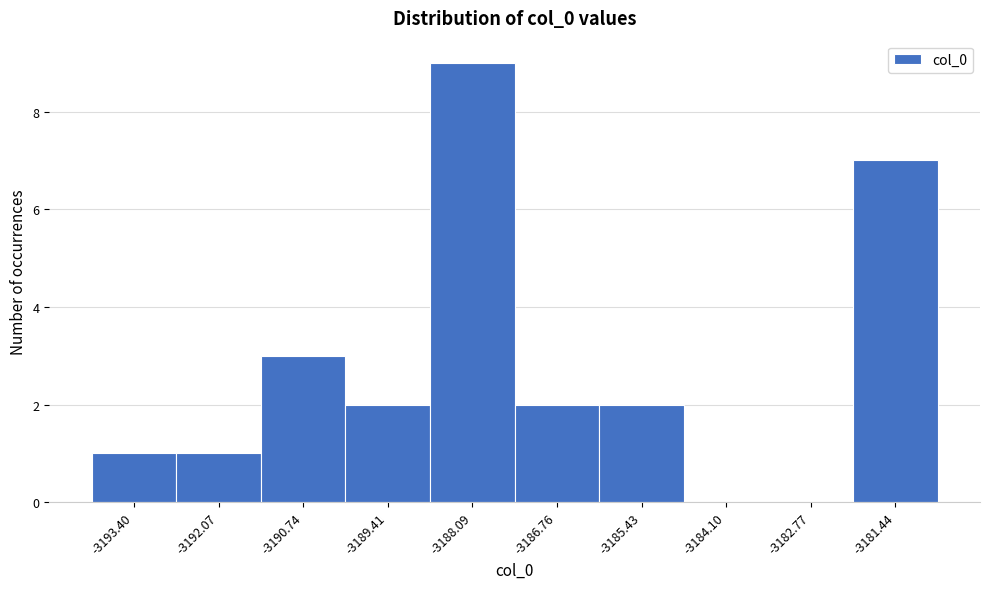

Reading left to right, what are all the values shown in this chart?

-3193.40=1	-3192.07=1	-3190.74=3	-3189.41=2	-3188.09=9	-3186.76=2	-3185.43=2	-3184.10=0	-3182.77=0	-3181.44=7